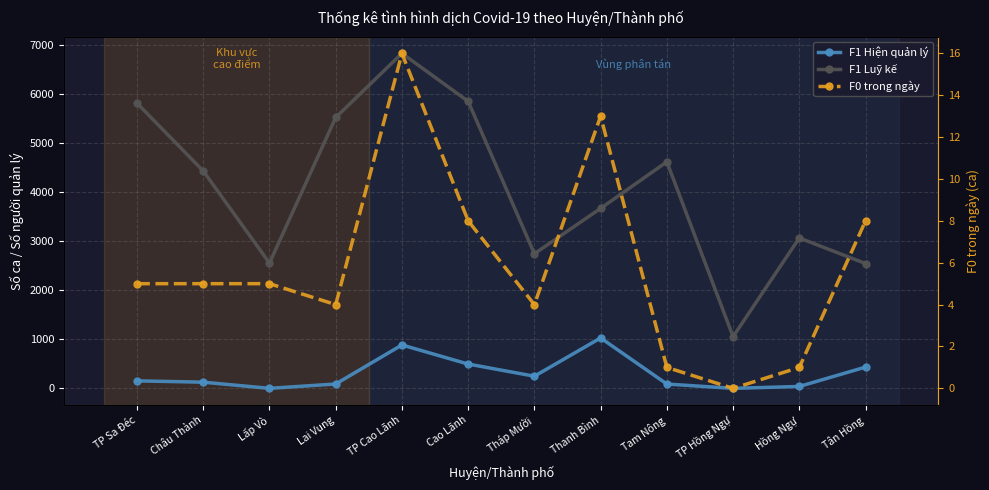

What is the label of the 10th point from the right?

Lấp Vò